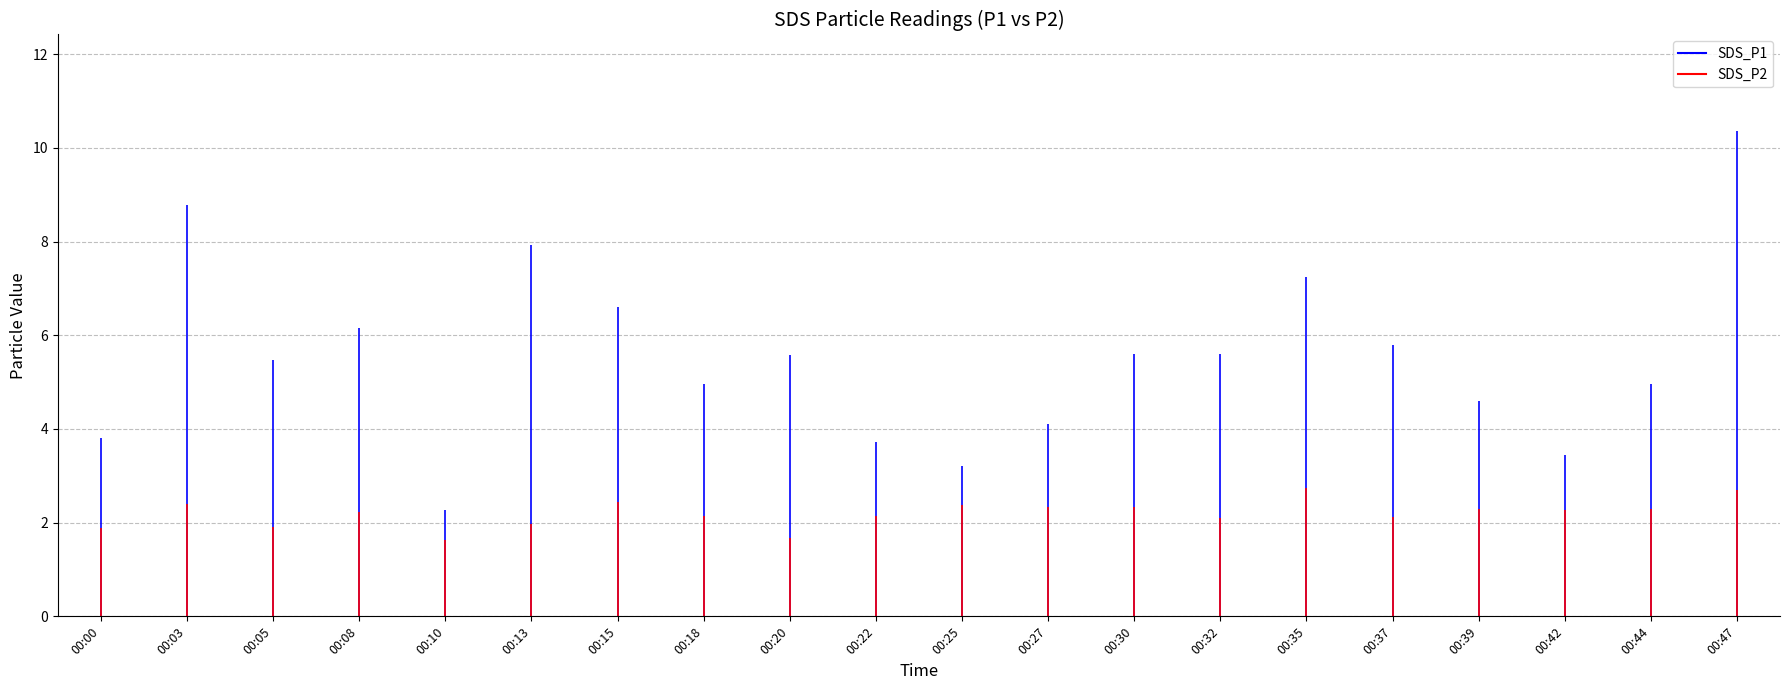

At which category does SDS_P2 reach its first local valley?

00:05